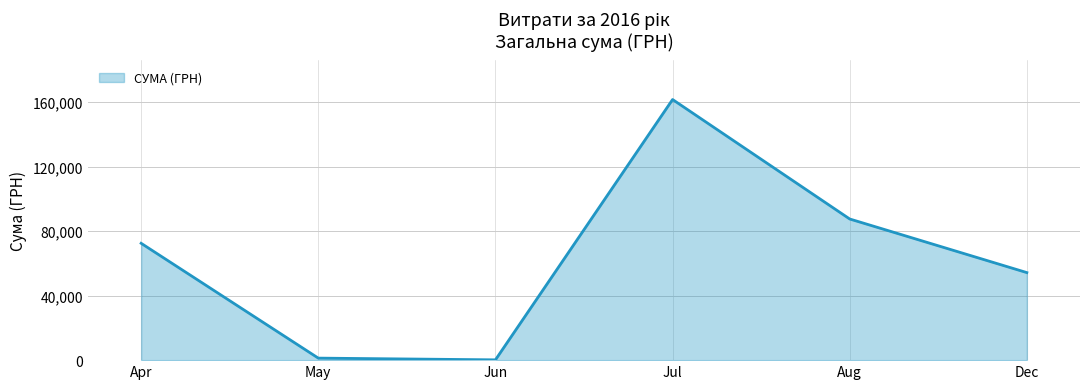

Reading right to left, list all the values displayed in this chart.

54252.0	87473.1	161513.3	180.0	1252.4	72406.6